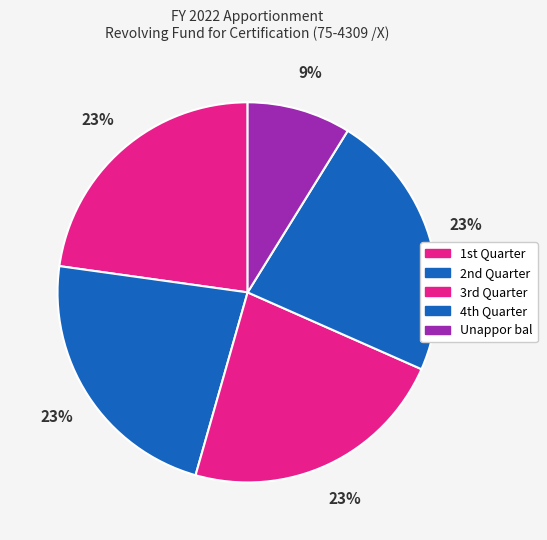

To the nearest percent, what is the average slice percentage?

20%